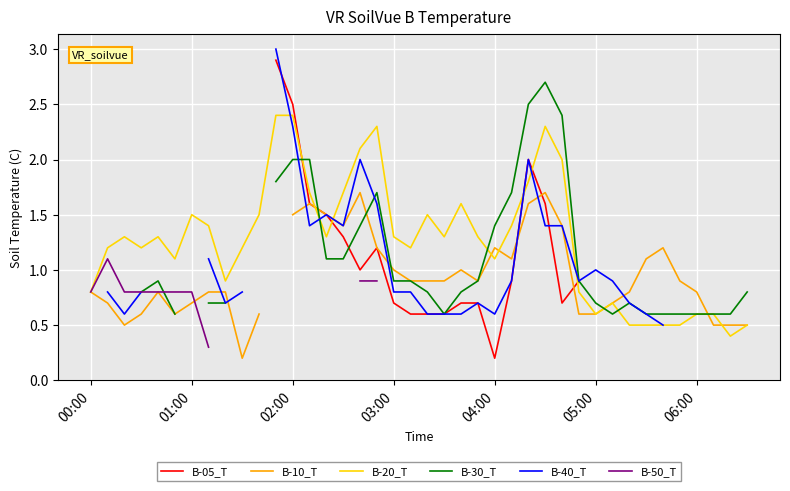

In B-40_T, how many points are lower than both neighbors (excluding endpoints)?

6